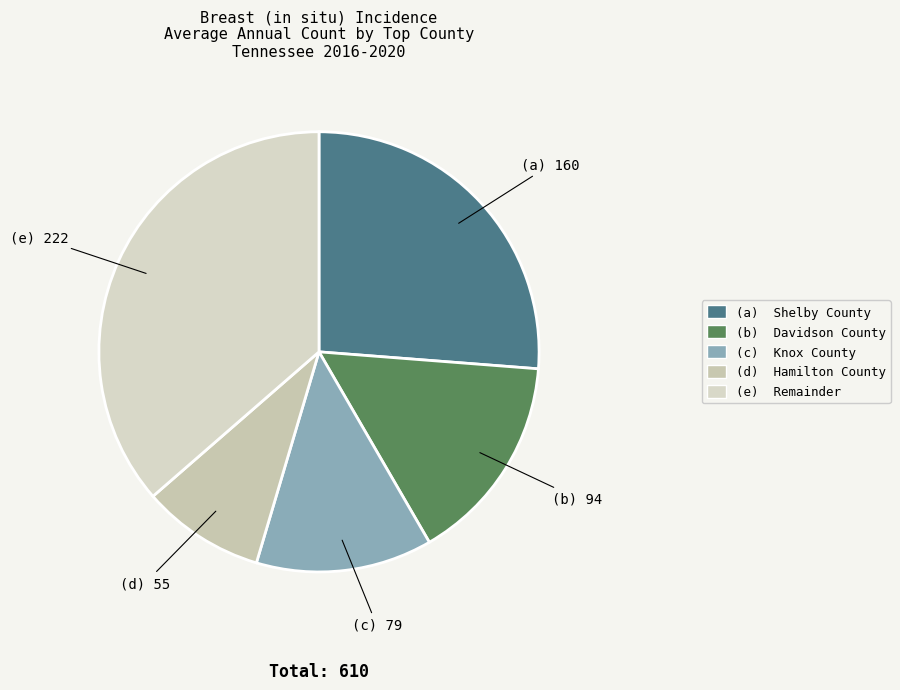

Count the number of slices in the pie.

5